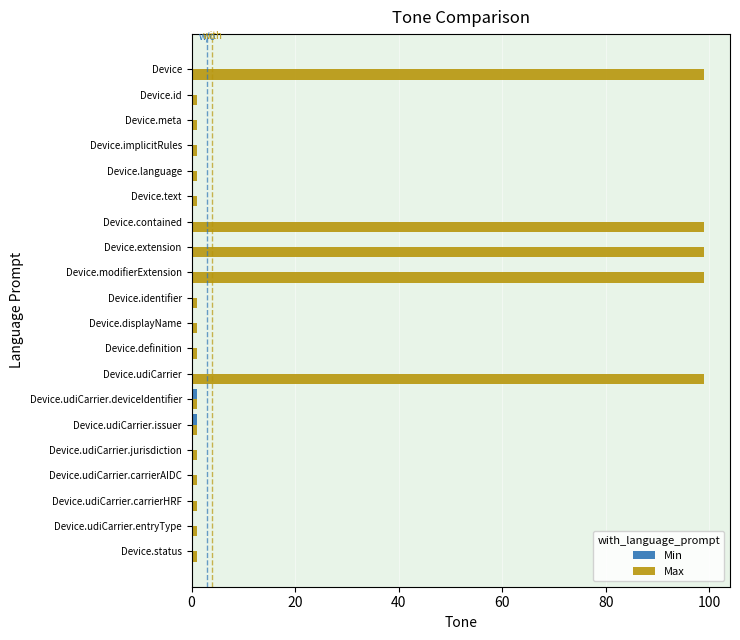

What is the highest value of the Max series?

99